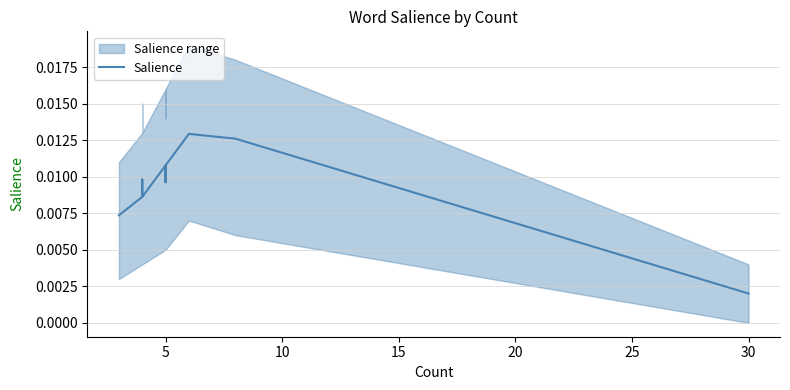

The chart shows a value of 0.0 at 35. True or false?

False